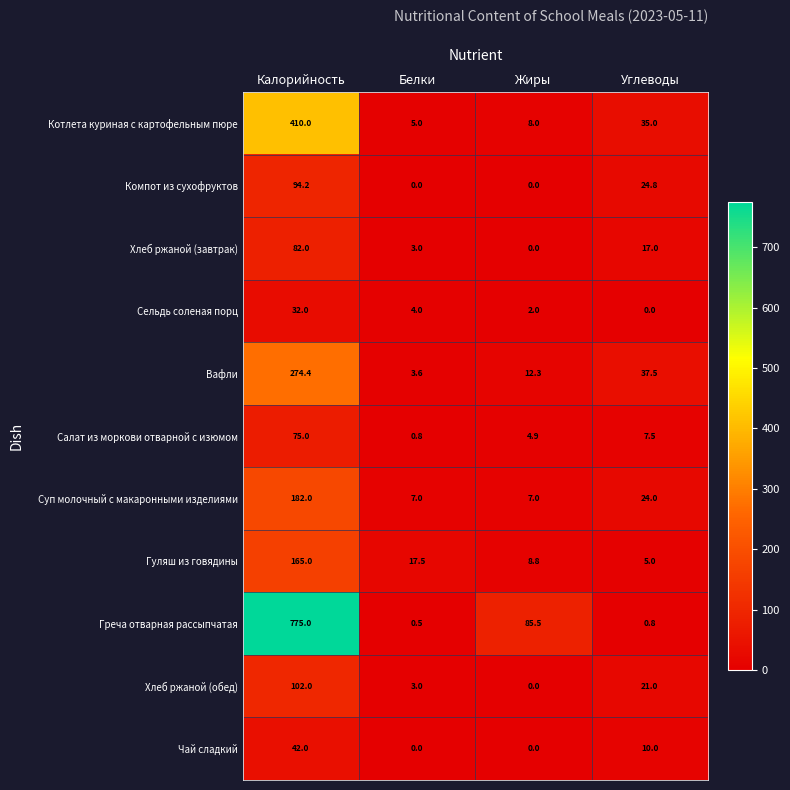

Which category has the highest value in the Компот из сухофруктов series?

Калорийность